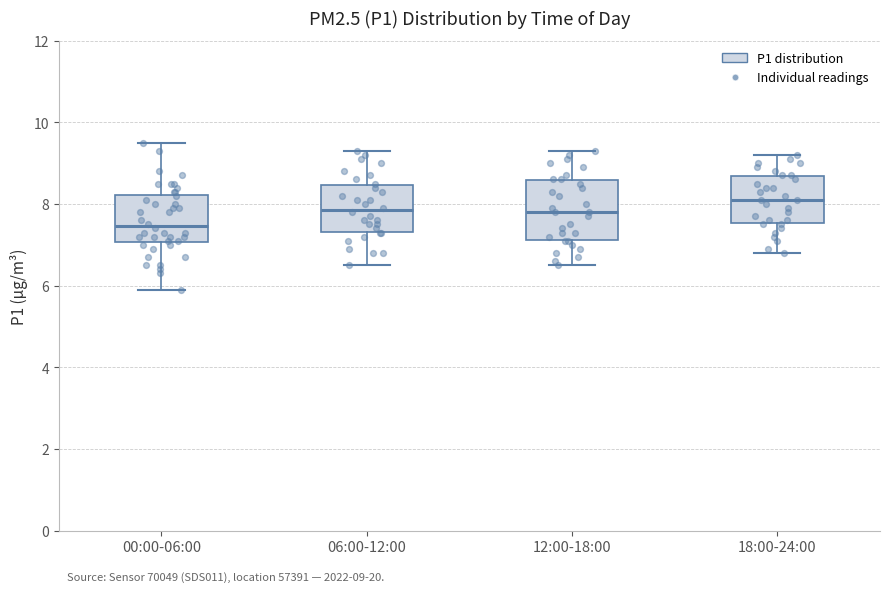

Which box is the tallest, from its lower edge to its upper edge?

12:00-18:00